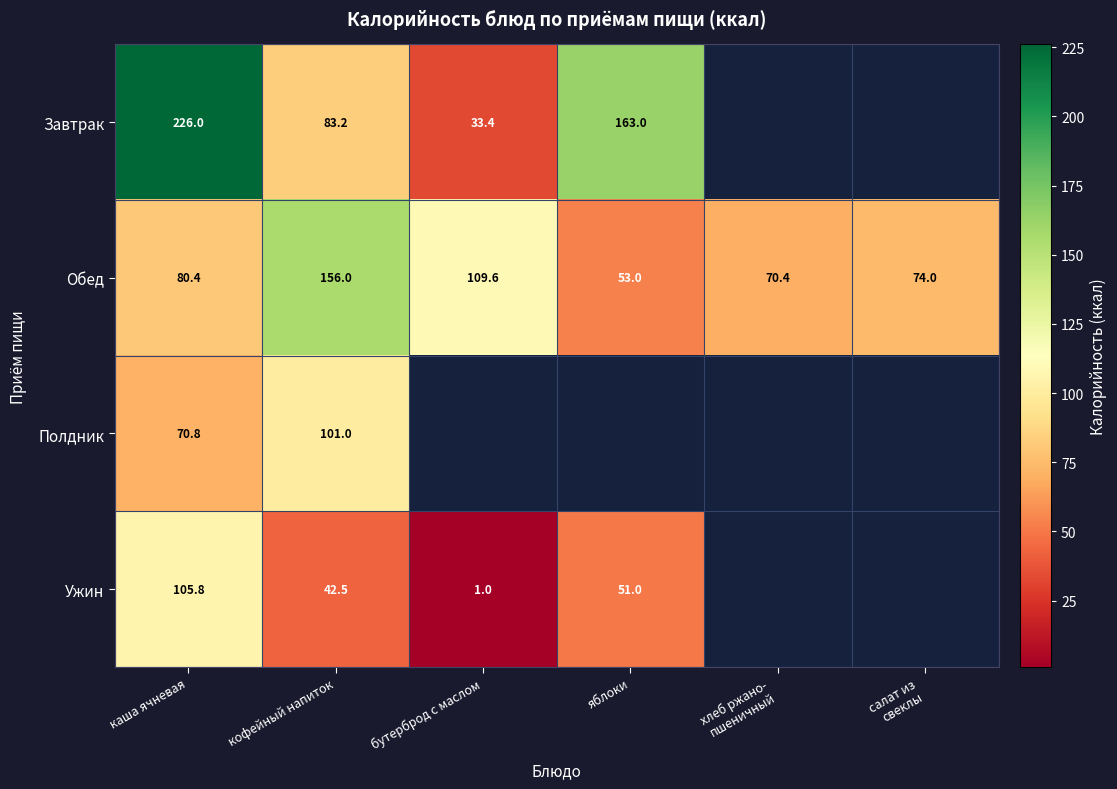

Where does the Обед series first go above 80?

каша ячневая